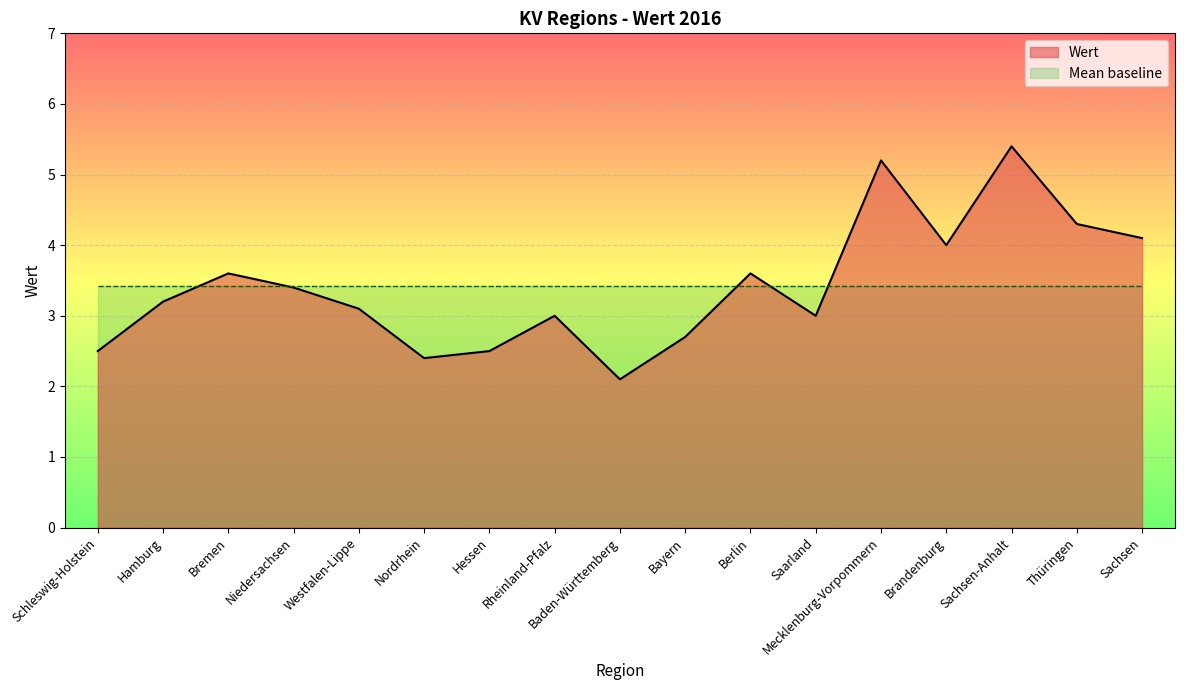

What is the average value?

3.4